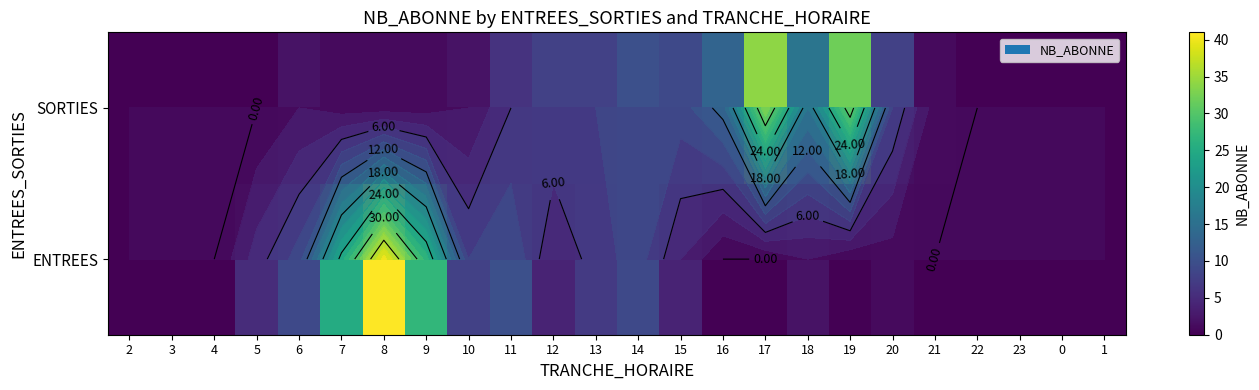

At which label is SORTIES closest to 17?

18